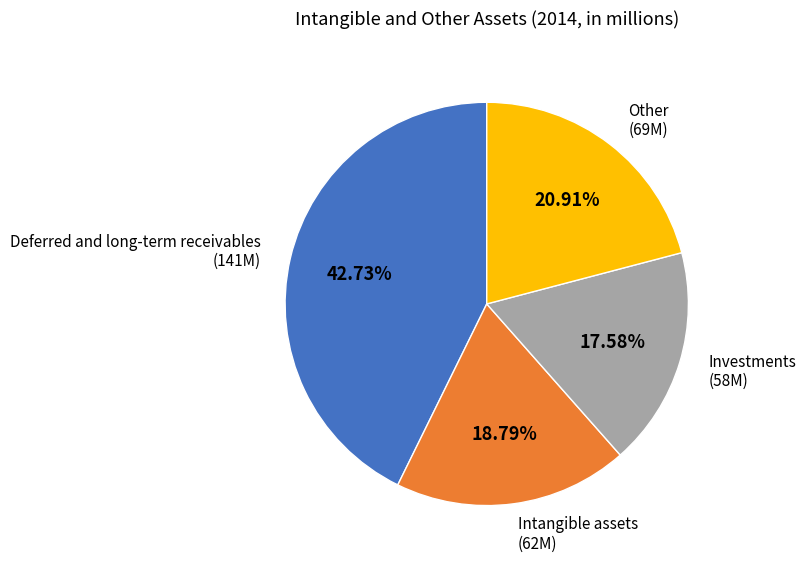

How many segments does this pie chart have?

4